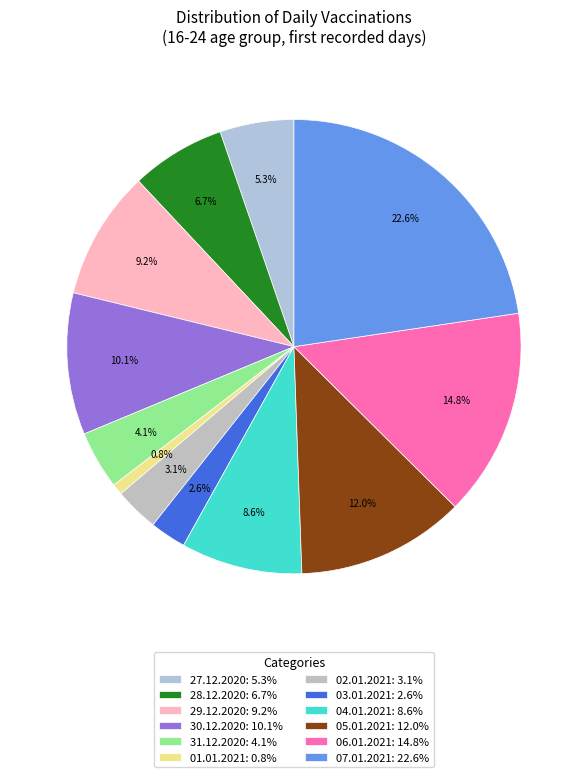

Is it true that 06.01.2021 is 5% of the pie?

False